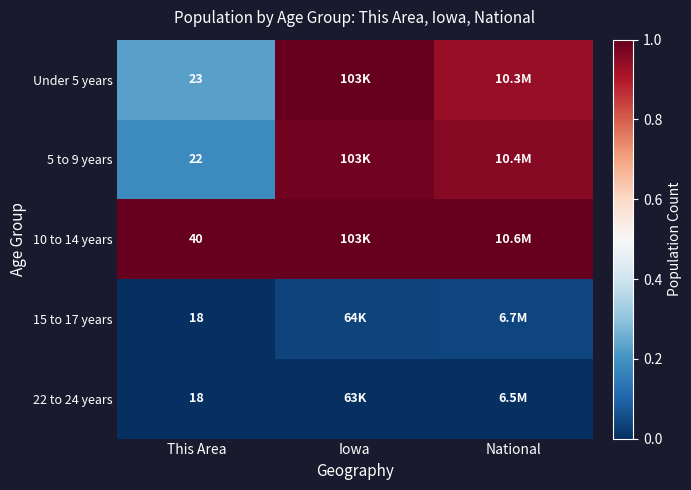

The value of 5 to 9 years at This Area is 0.2. True or false?

True